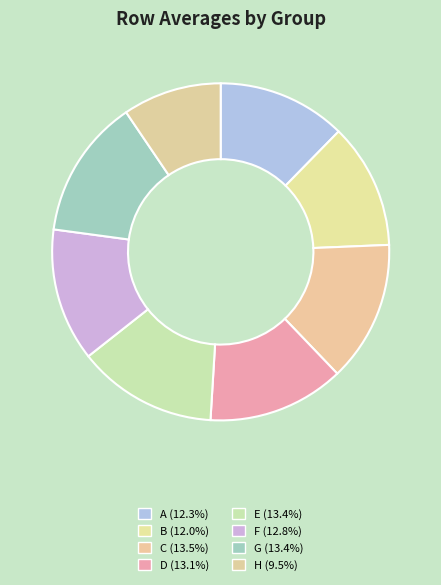

To the nearest percent, what portion does A represent?

12%